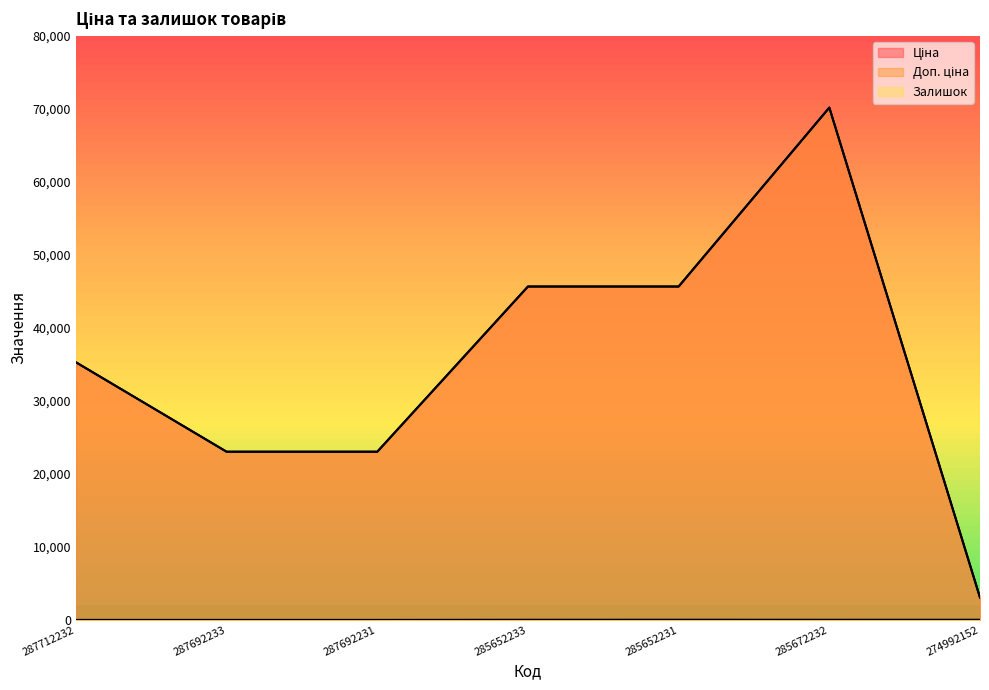

True or false: Залишок and Доп. ціна intersect in this chart.

False